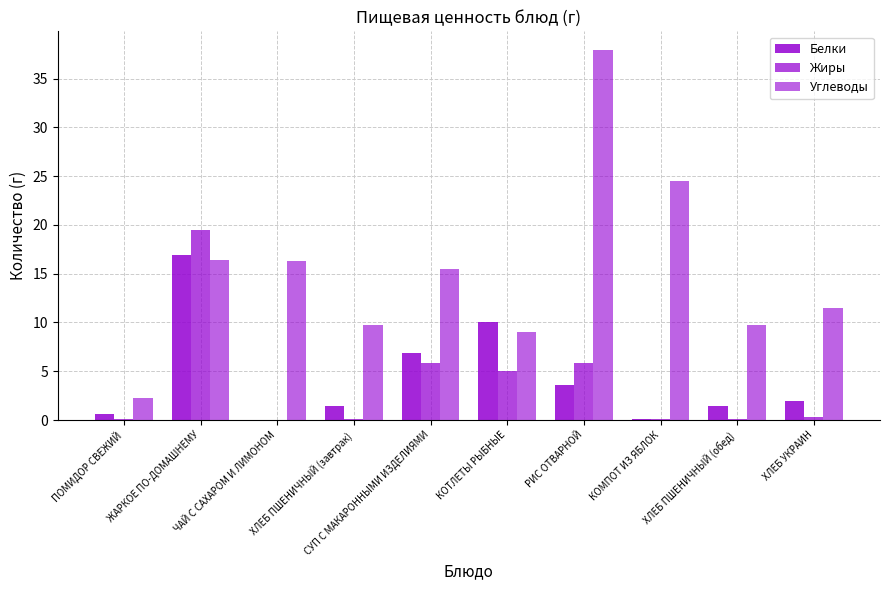

How many categories are shown in the chart?

10